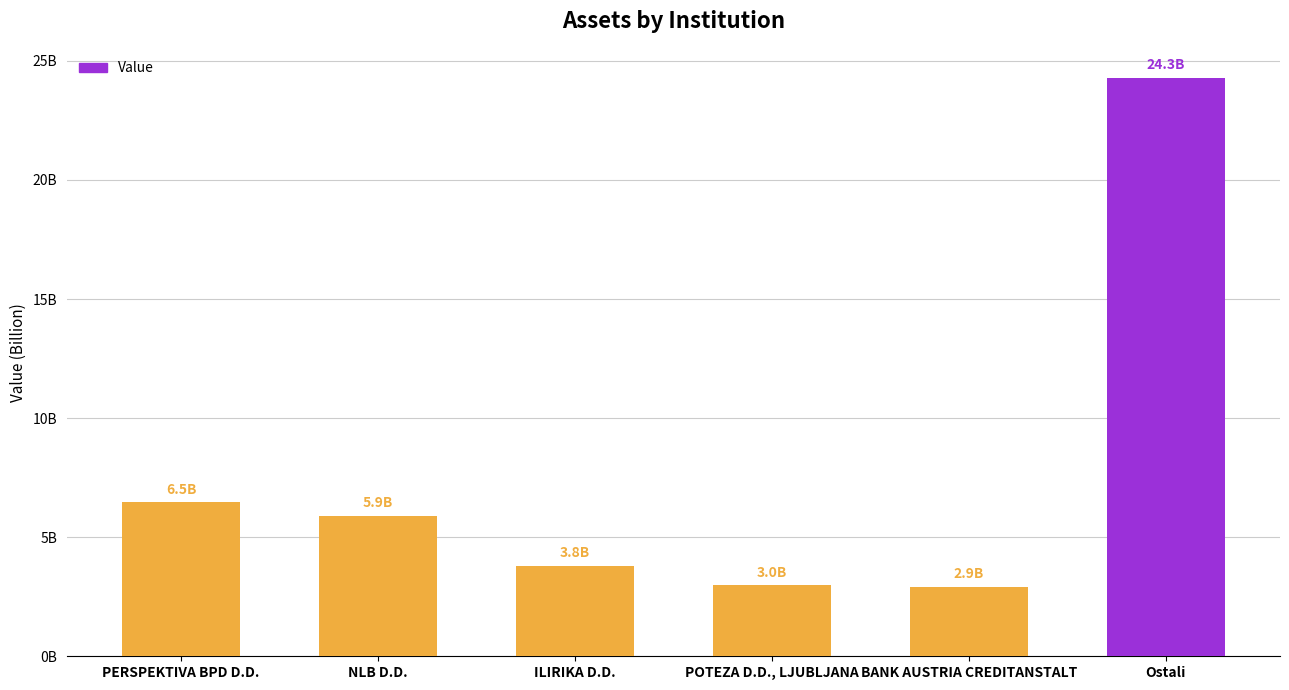

Are the bars horizontal?

No